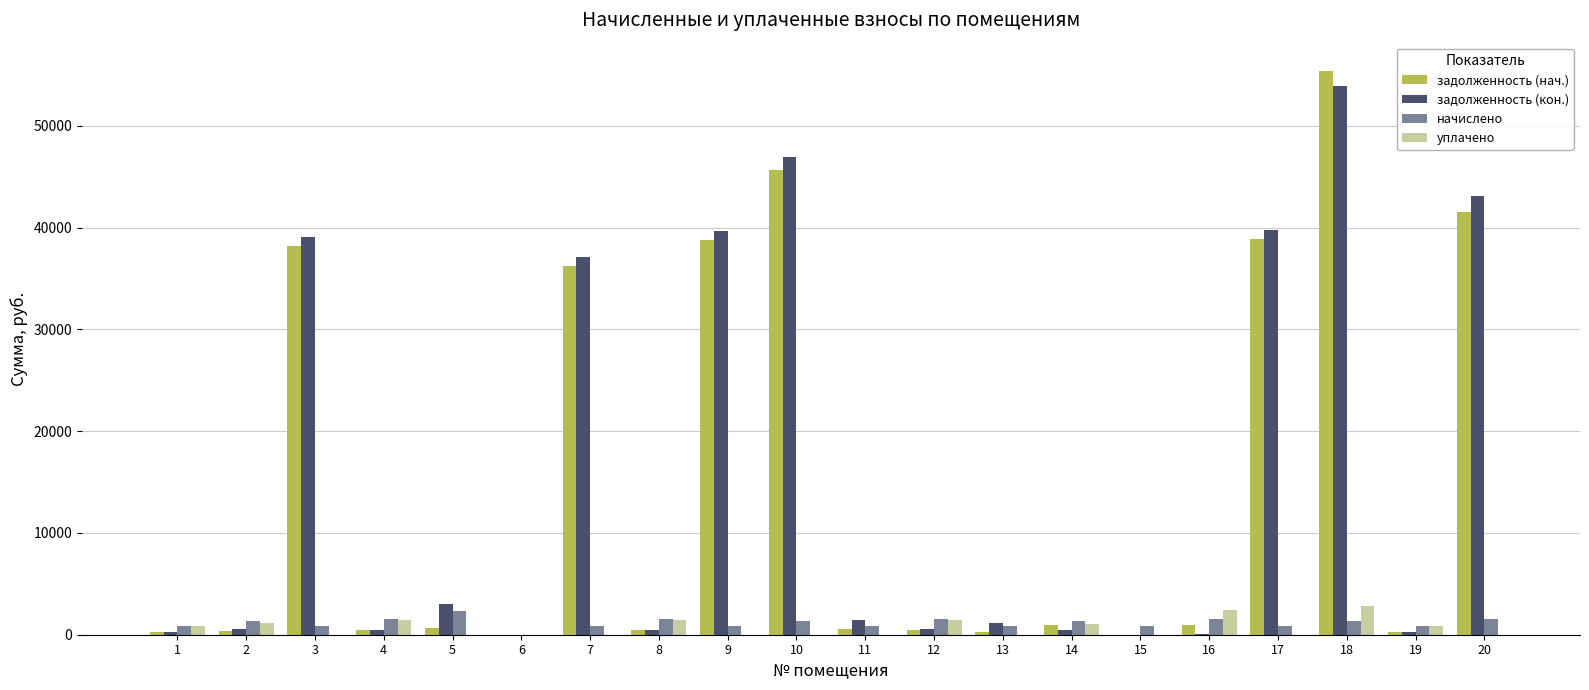

What is the maximum value for начислено?

2312.3